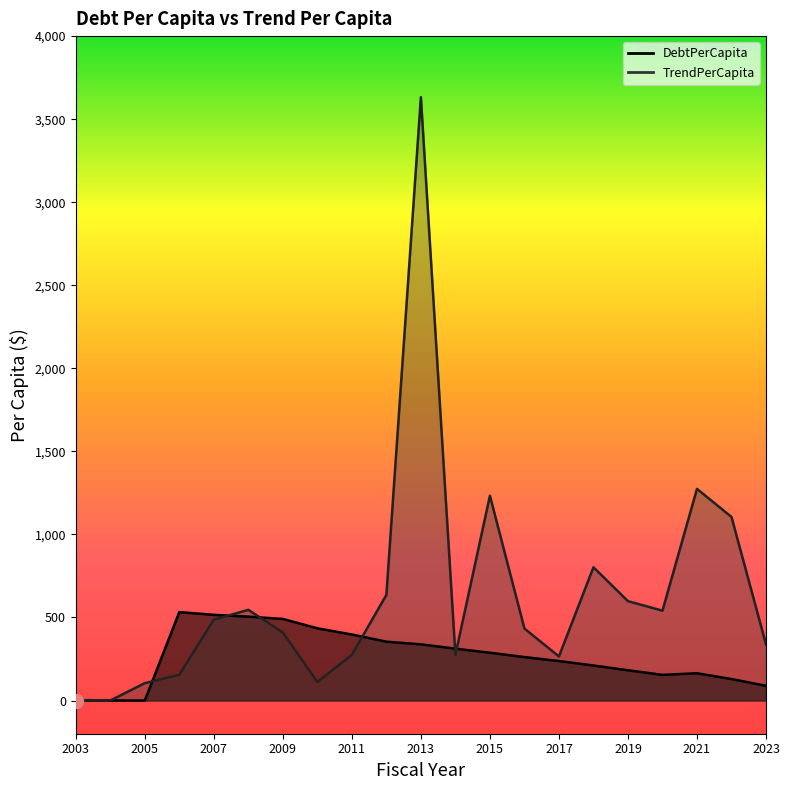

What is the difference between the DebtPerCapita values at 2019 and 2009?

308.9